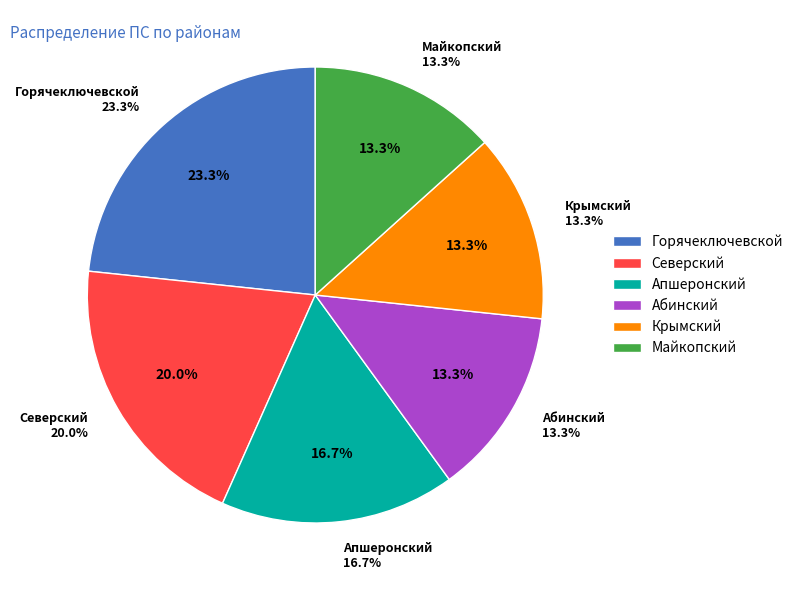

To the nearest percent, what portion does Апшеронский represent?

17%